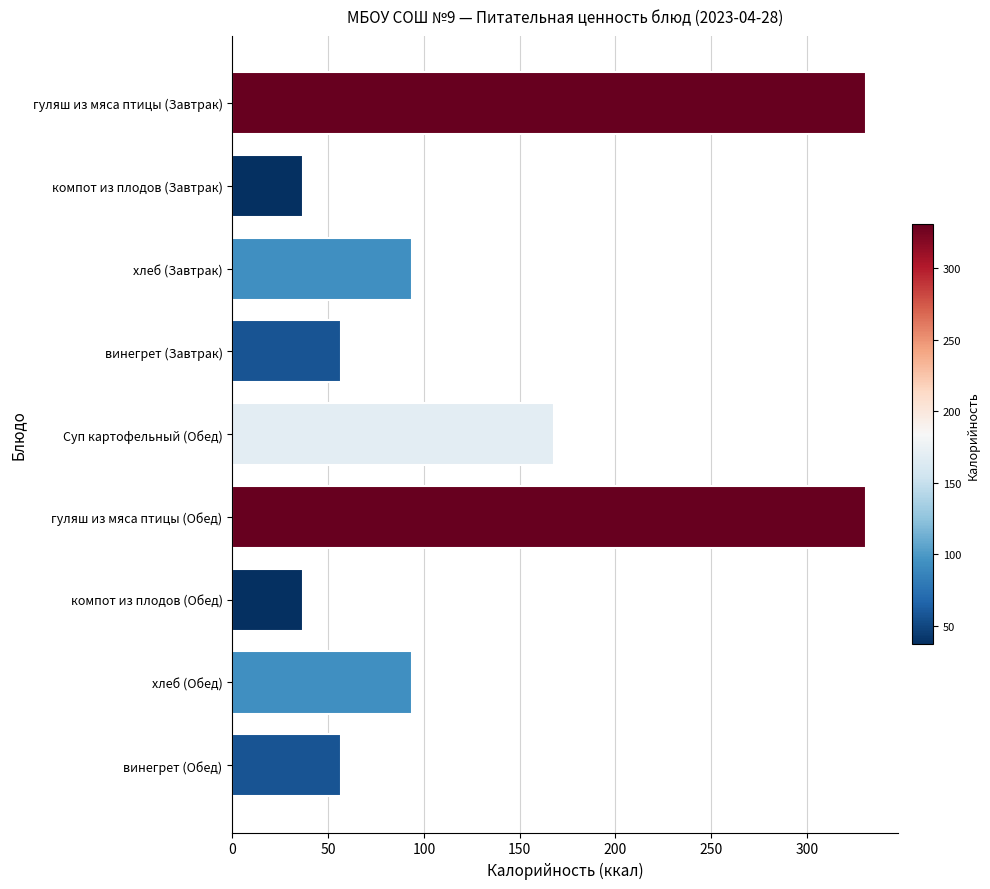

Count the number of categories in the chart.

9